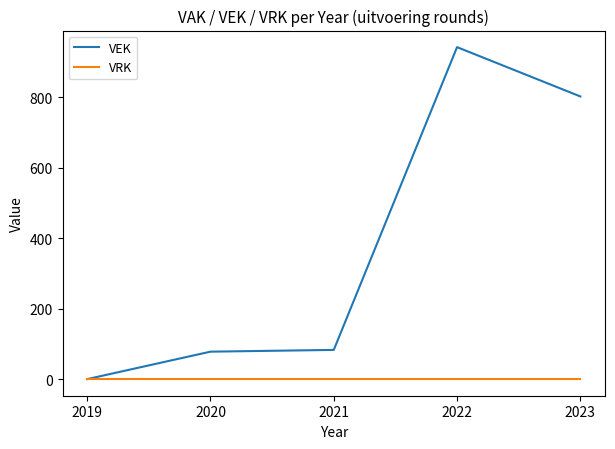

What is the sum of all VEK values?

1907